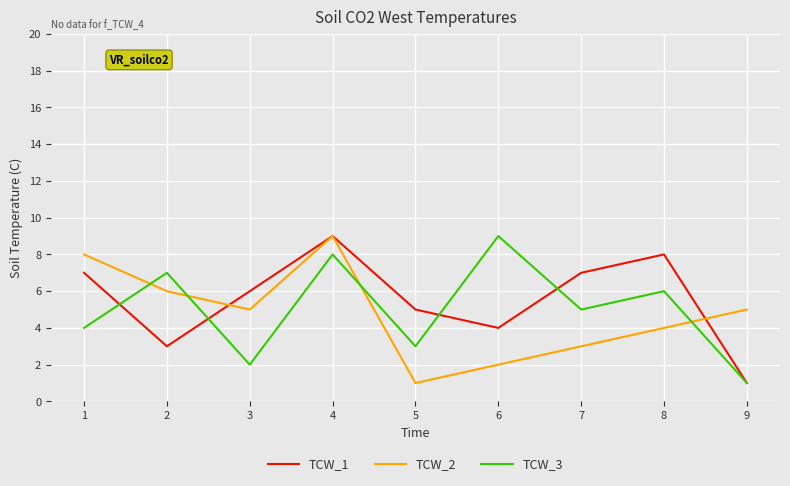

What is the difference between the TCW_1 values at 5 and 3?

1